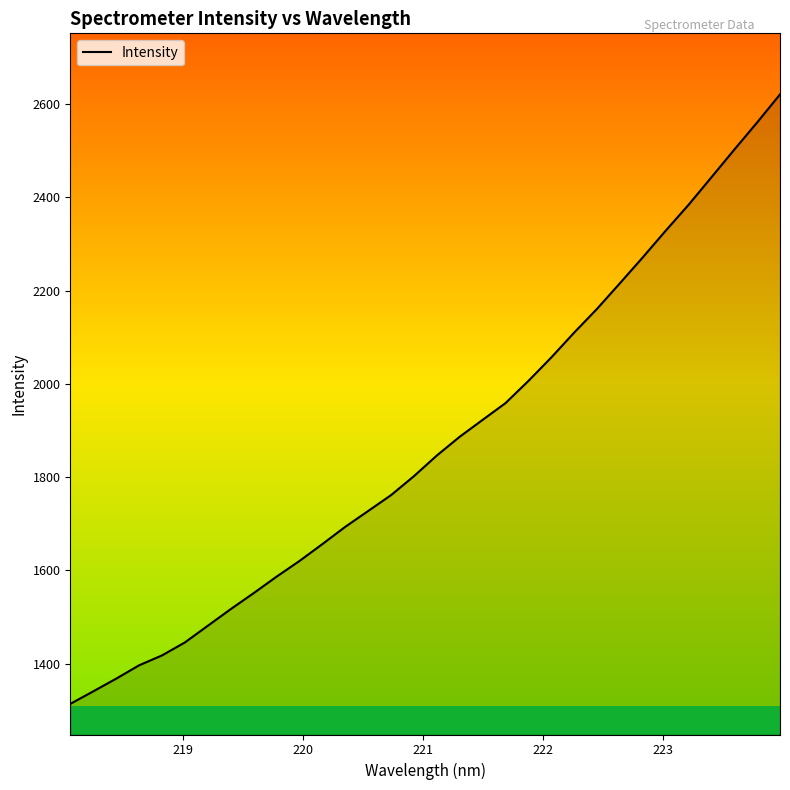

What is the minimum value shown in the chart?

1313.5